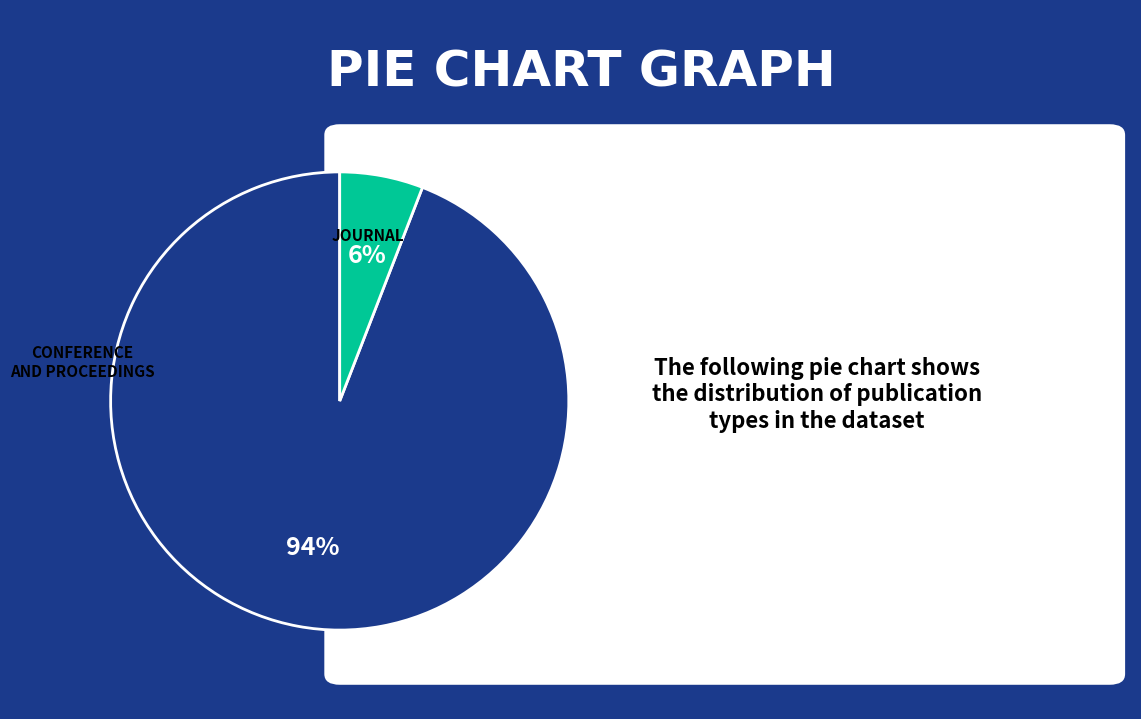

To the nearest percent, what is the average slice percentage?

50%